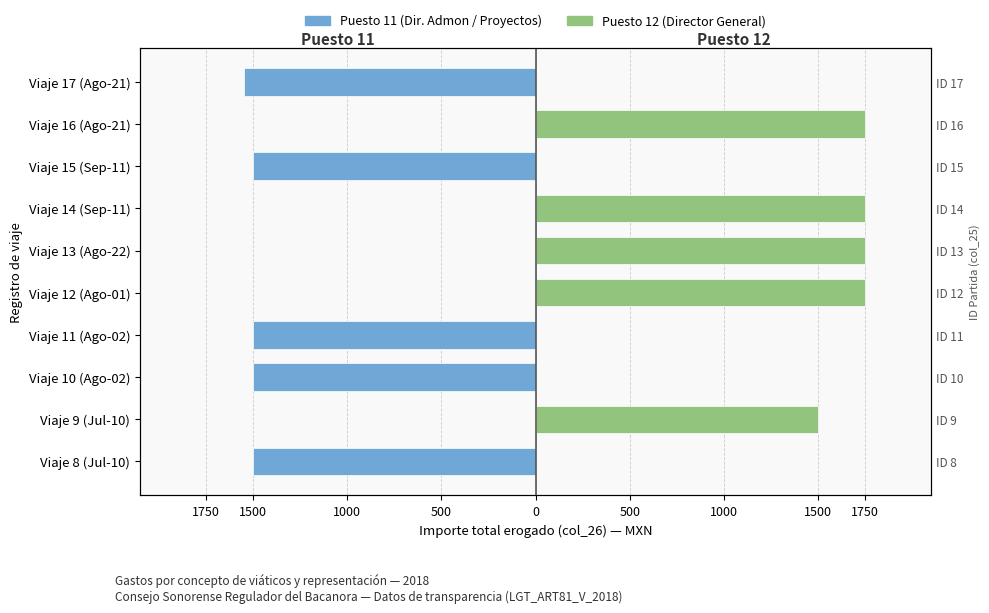

What is the smallest value displayed?

-1550